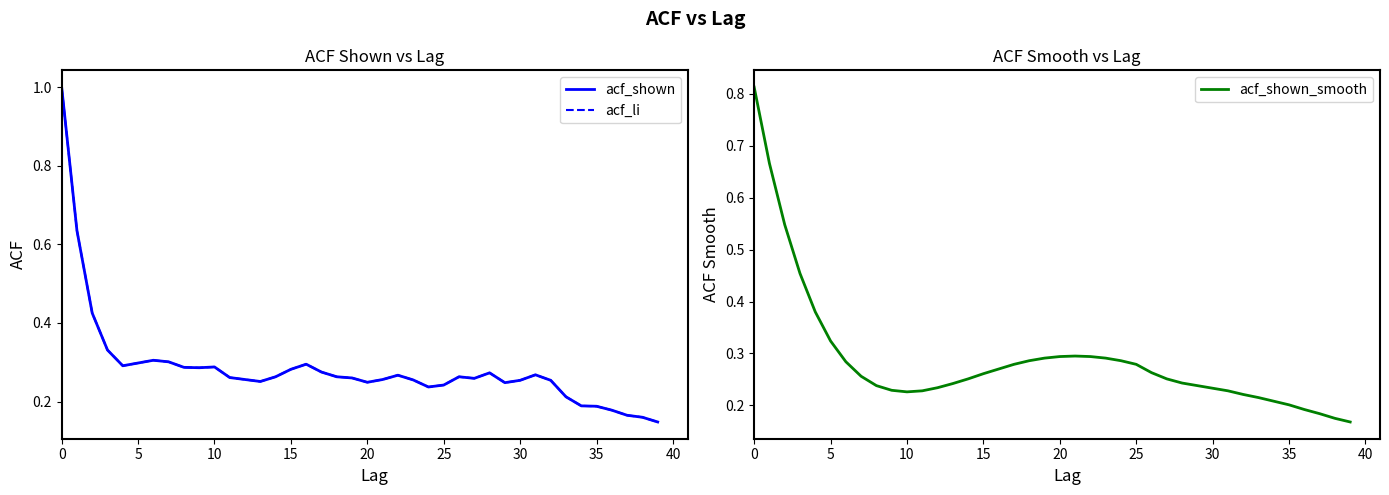

True or false: acf_li and acf_shown cross at least once.

False